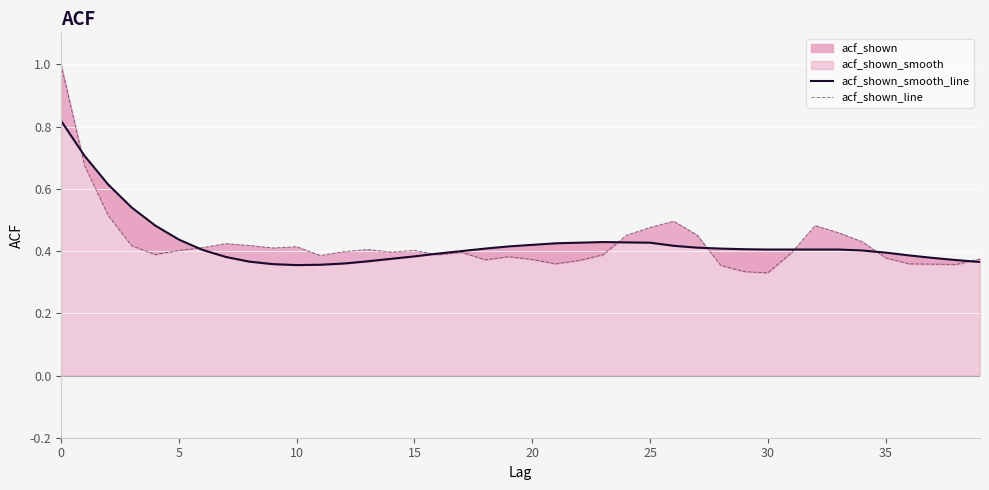

How many interior local peaks does the acf_shown_line series have?

8